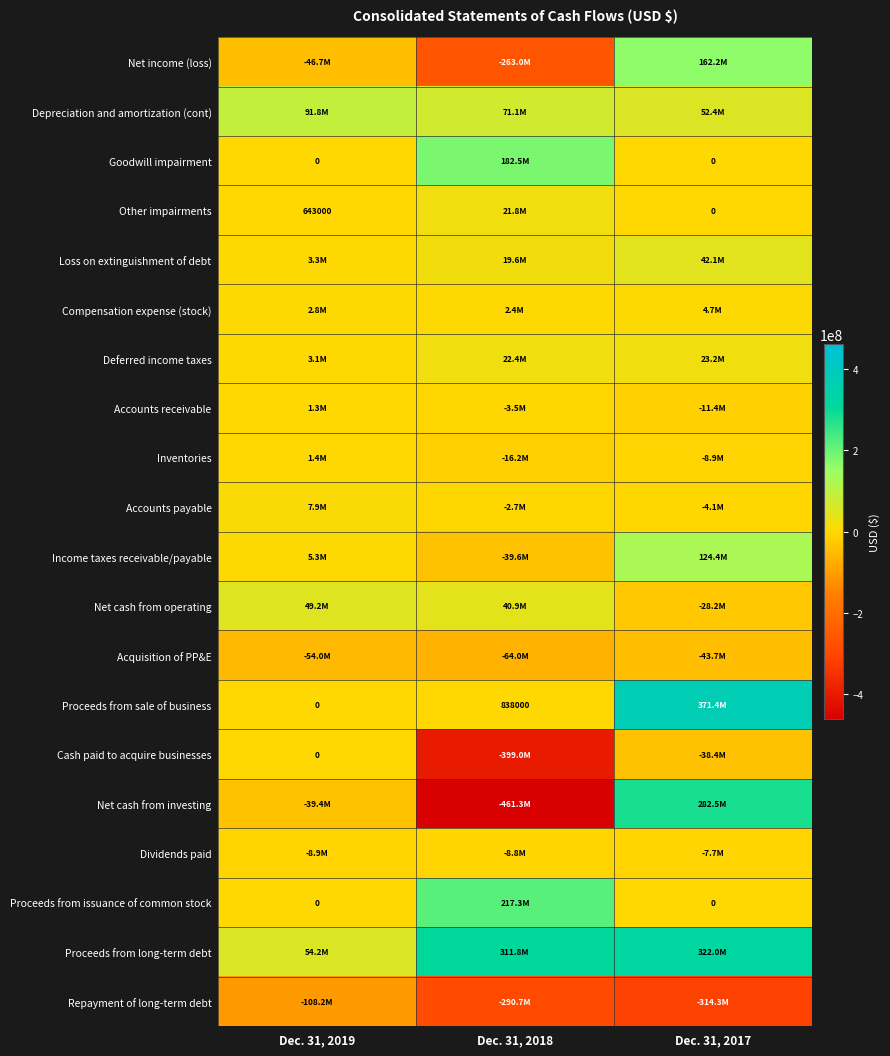

The value of Proceeds from issuance of common stock at Dec. 31, 2017 is 105185687. True or false?

False